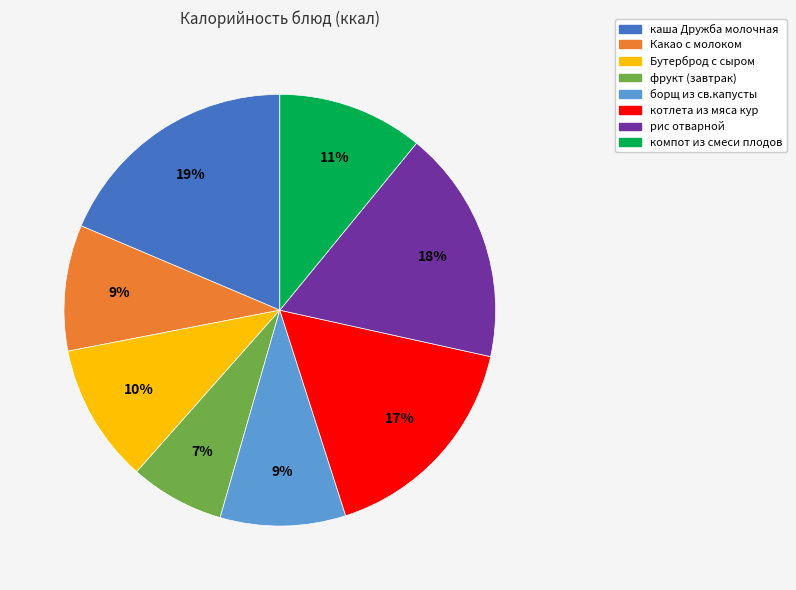

The компот из смеси плодов slice represents 3% of the pie. True or false?

False